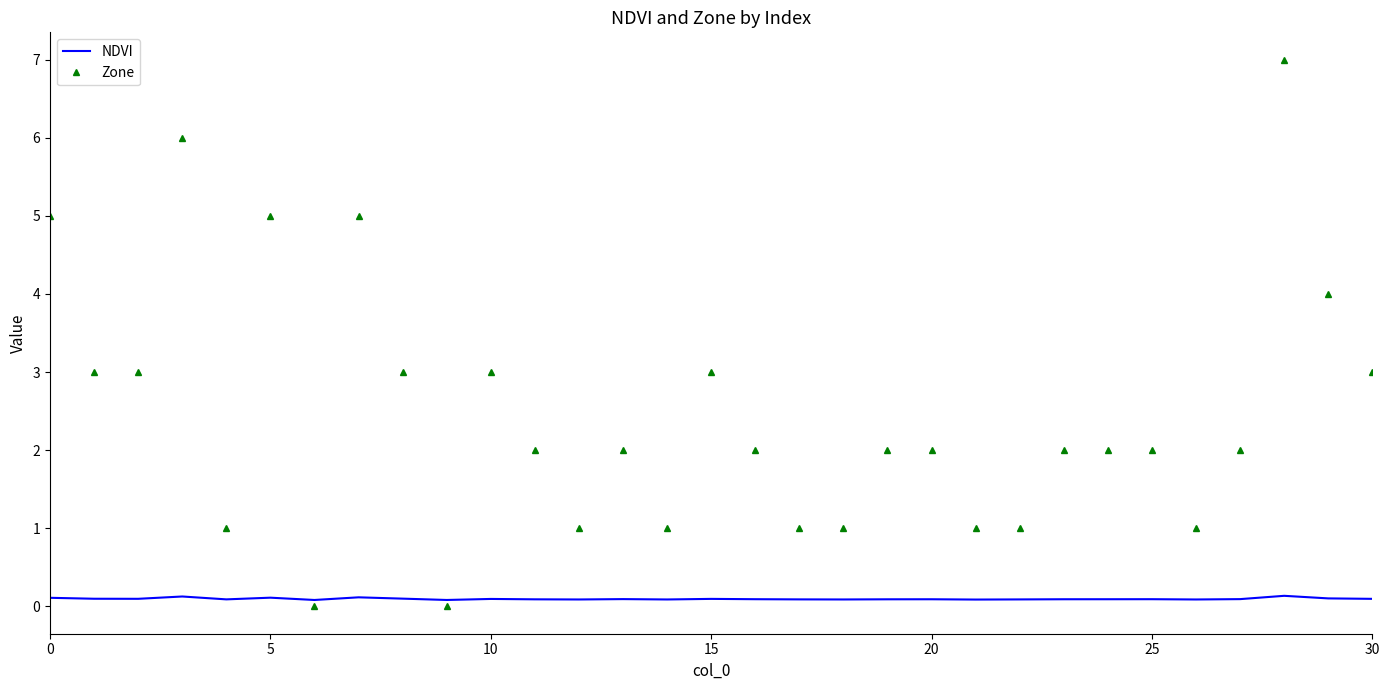

What is the maximum value shown in the chart?

7.0